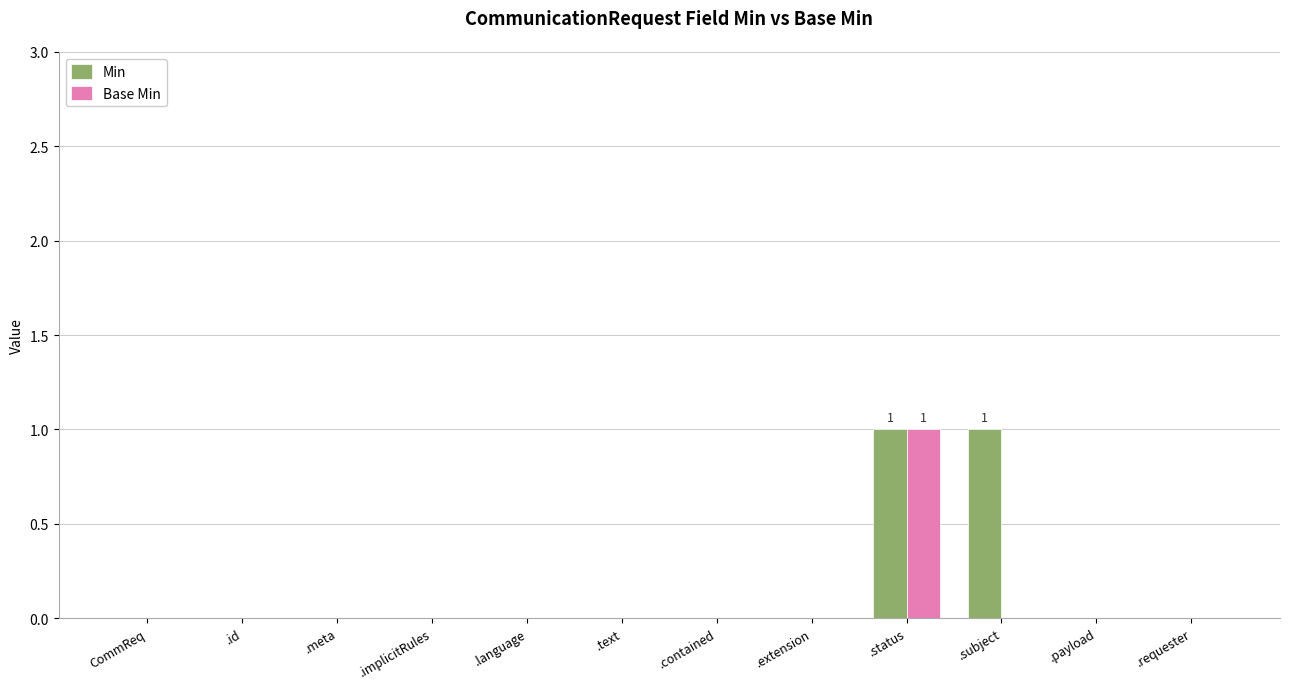

Which category has the highest value in the Base Min series?

.status